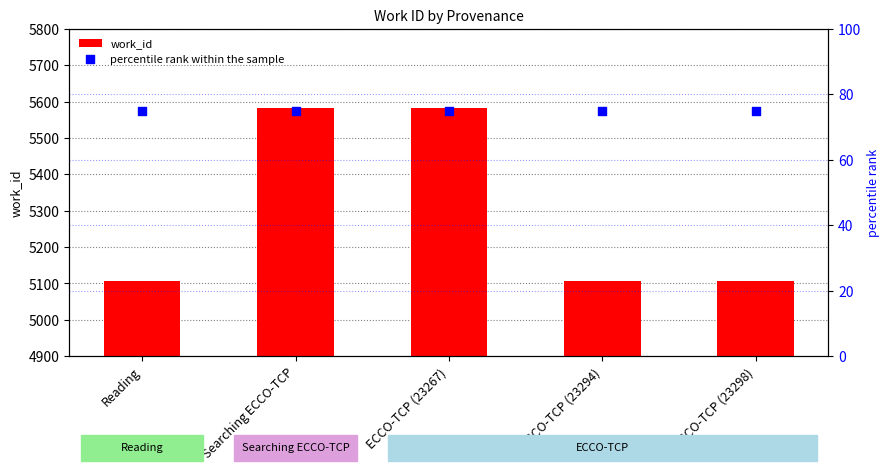

Is the value of work_id at Reading greater than the value of percentile rank within the sample at Reading?

Yes